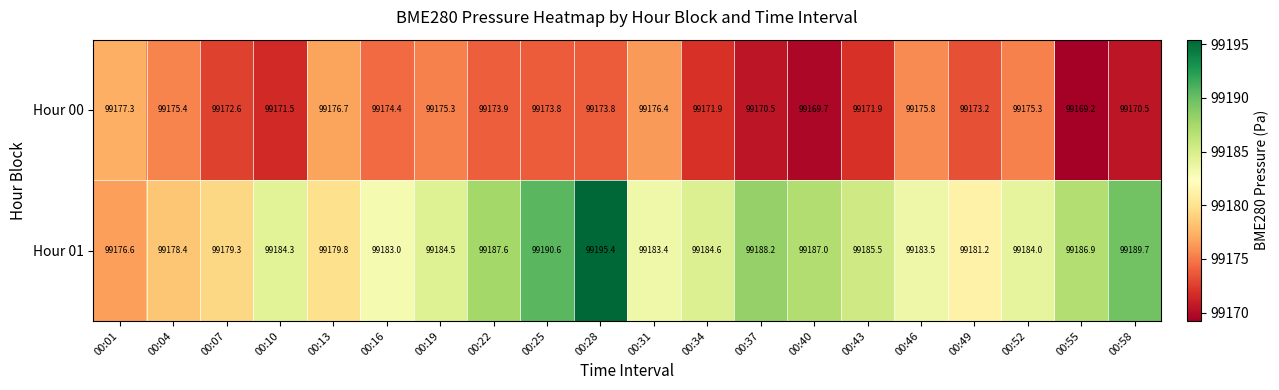

Is it true that Hour 01 equals 169178.4 at 00:34?

False